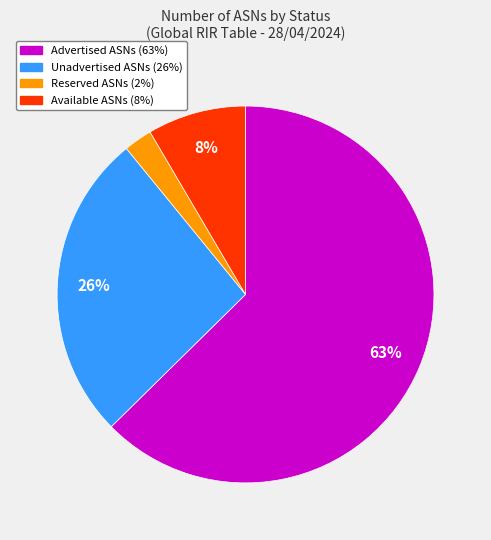

Is Unadvertised ASNs the majority of the pie?

No